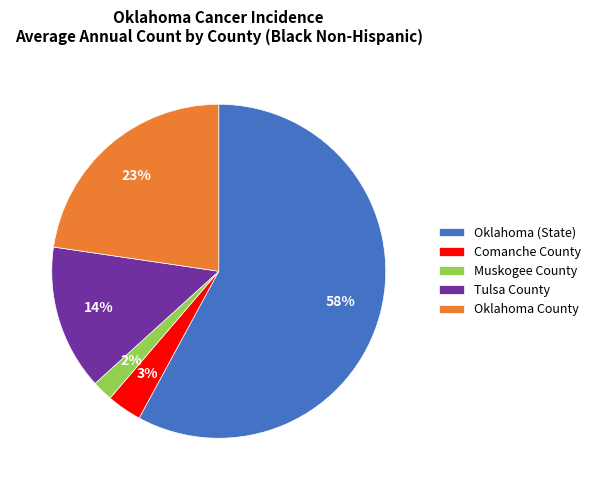

Do Comanche County and Tulsa County together represent more than half of the pie?

No